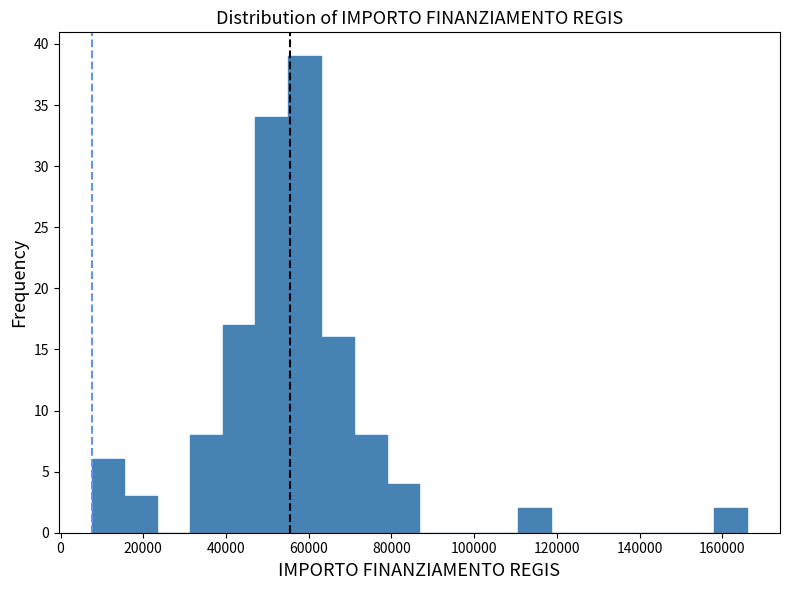

Read against the x-axis, roughly where is the centre of the tallest bar?

60000